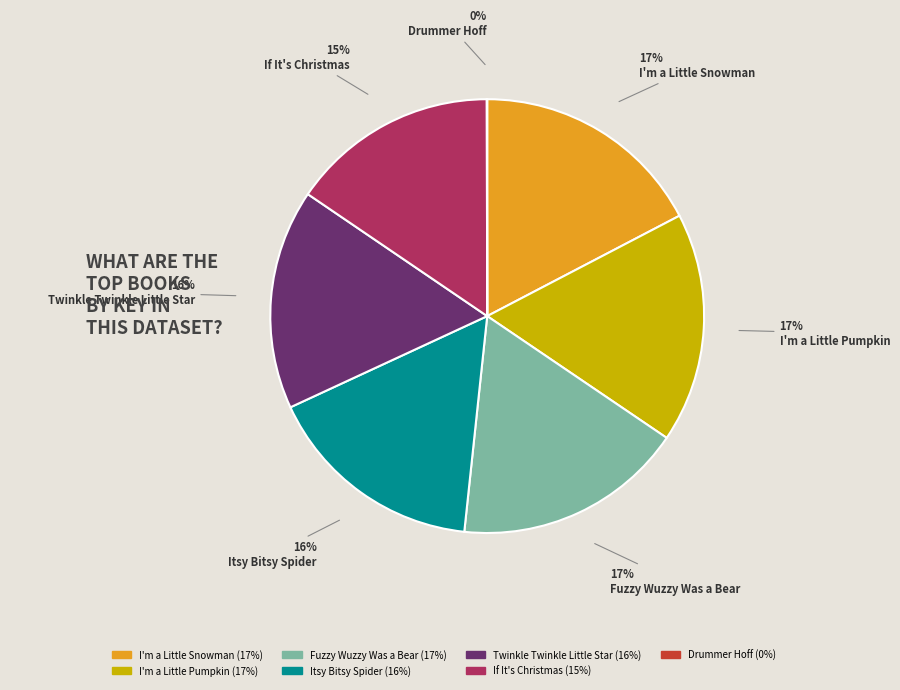

Does Twinkle Twinkle Little Star represent more than half of the total?

No